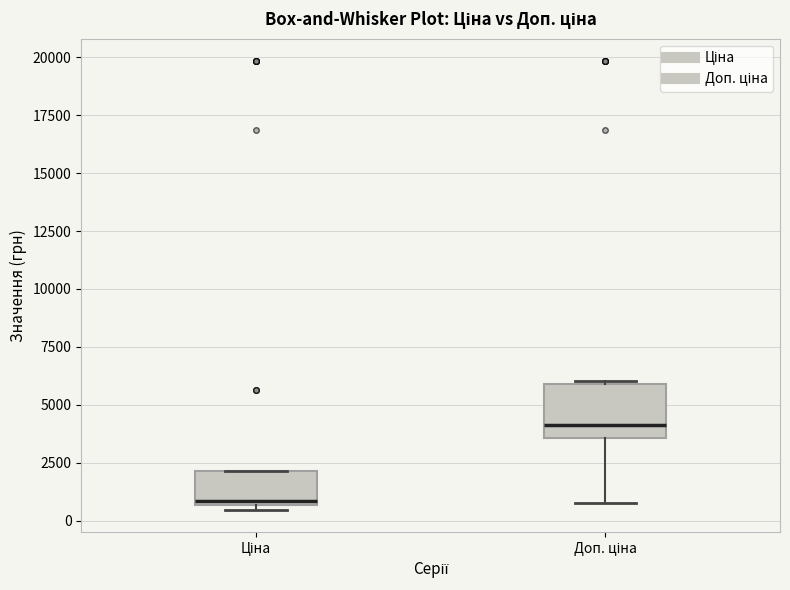

Which box is the tallest, from its lower edge to its upper edge?

Доп. ціна